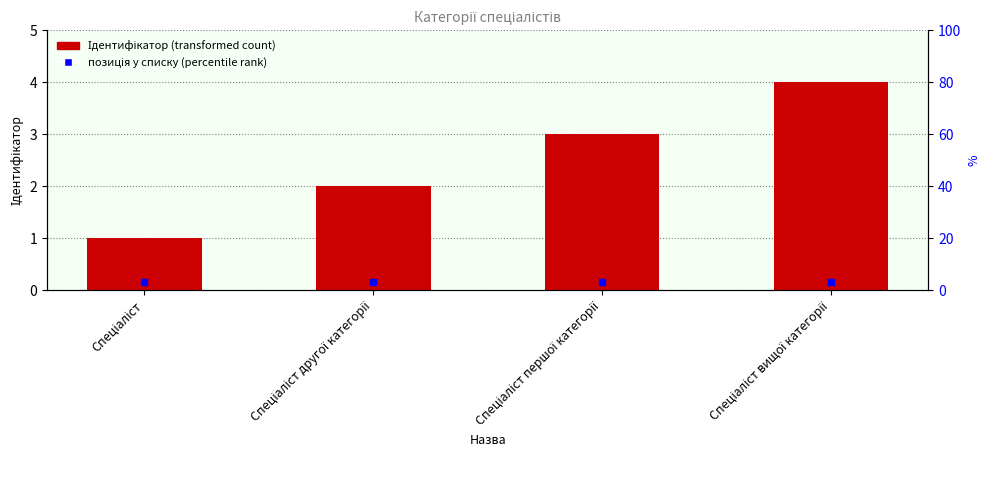

Count the values in the range 2 to 4.

3